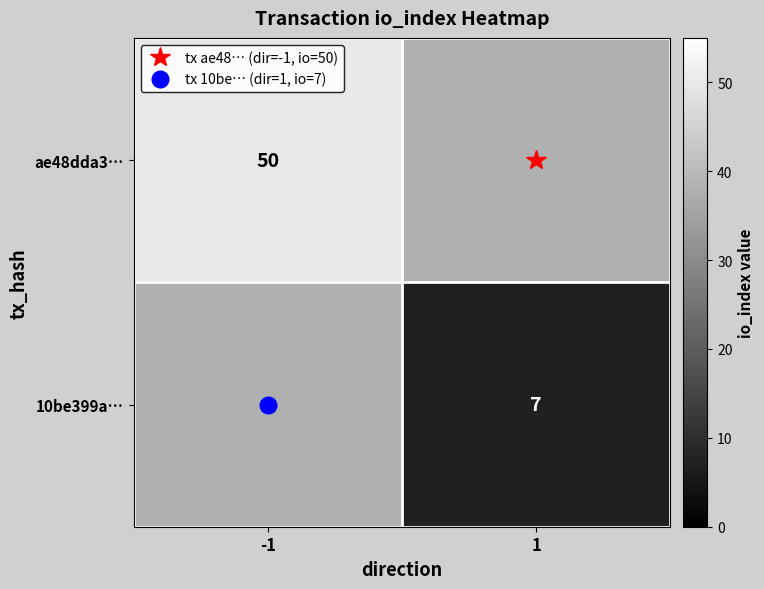

The 10be399a… series shows 1.6 at 1. True or false?

False